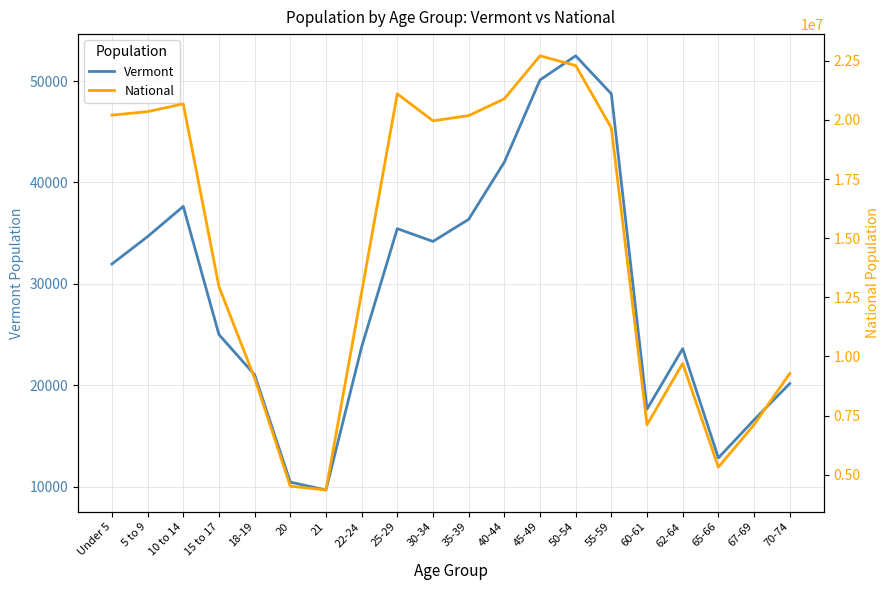

How many data points in Vermont are less than 31952?

10